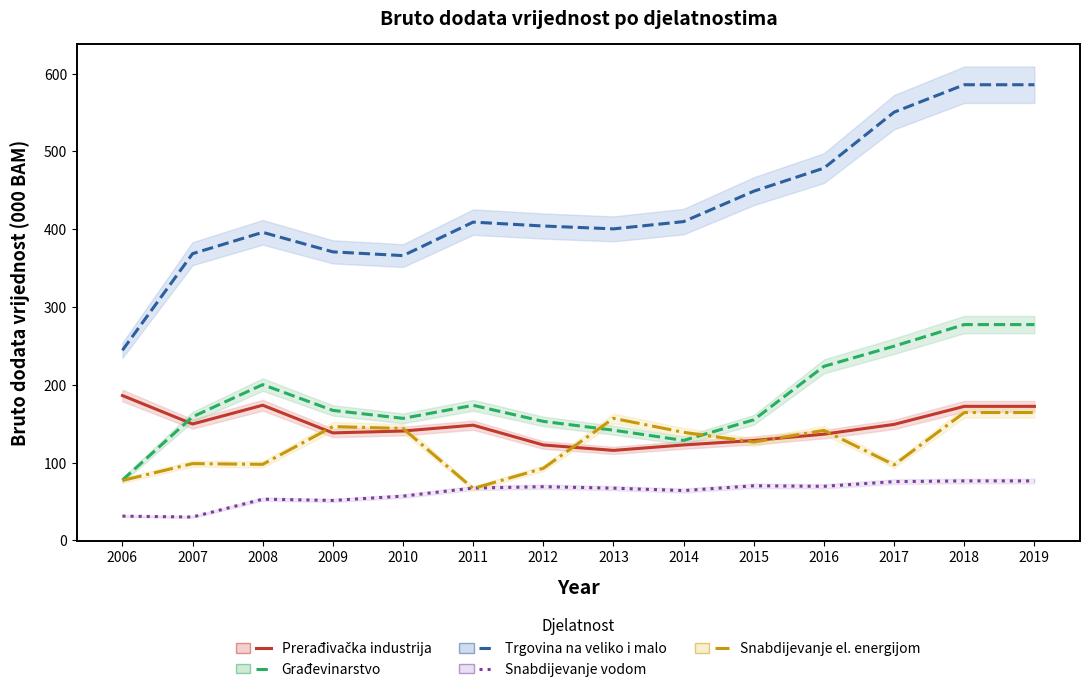

What is the difference between the second highest and minimum values in the Snabdijevanje vodom series?

46.4